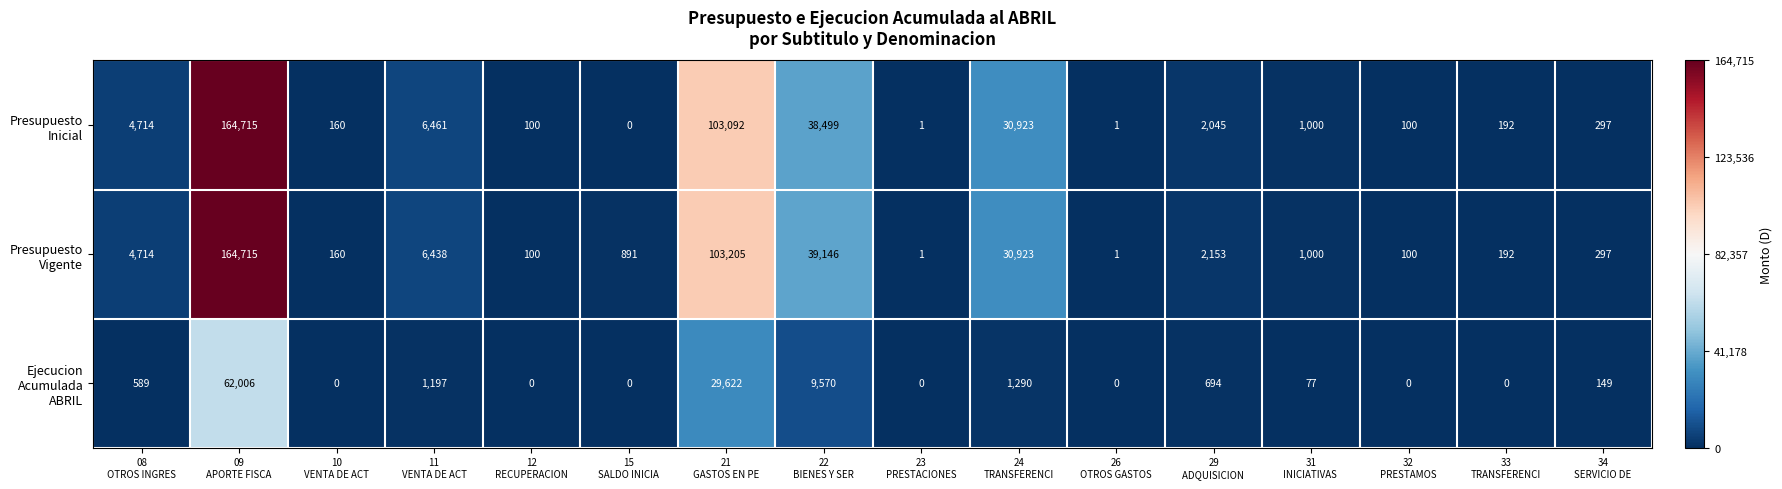

At how many categories does at least one series exceed 5722?

5